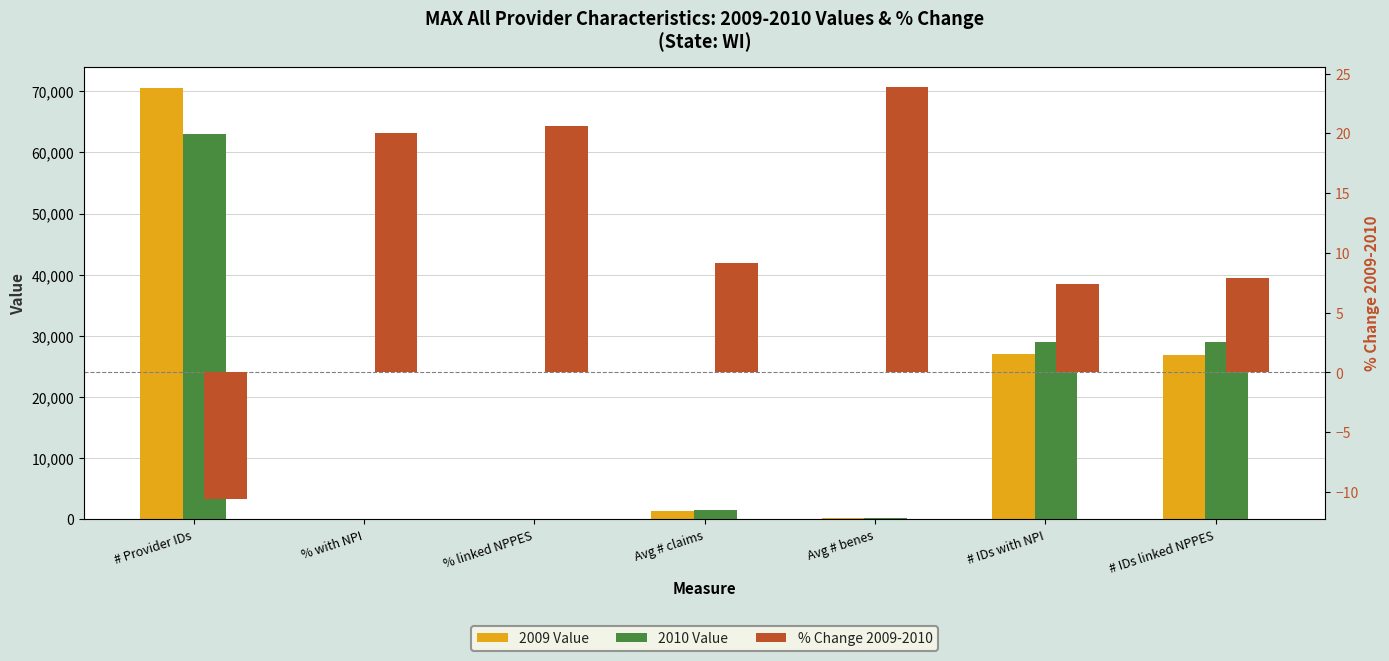

At which label does % Change 2009-2010 reach its peak?

Avg # benes